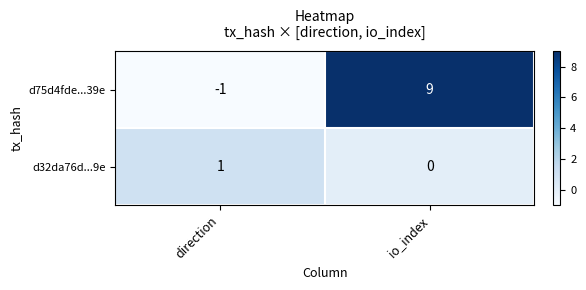

Which label corresponds to the largest value in the chart?

io_index